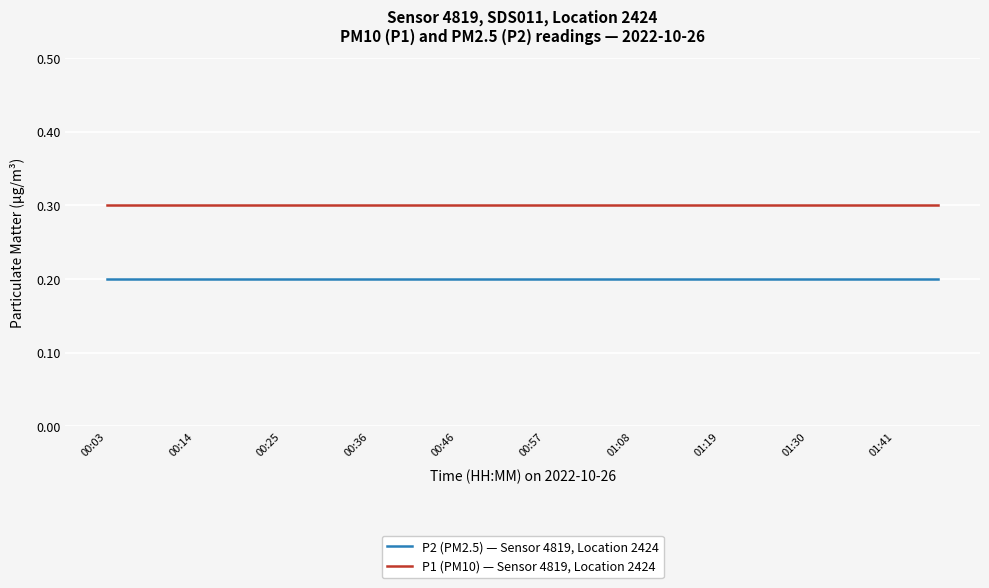

True or false: P2 (PM2.5) — Sensor 4819, Location 2424 and P1 (PM10) — Sensor 4819, Location 2424 intersect in this chart.

False